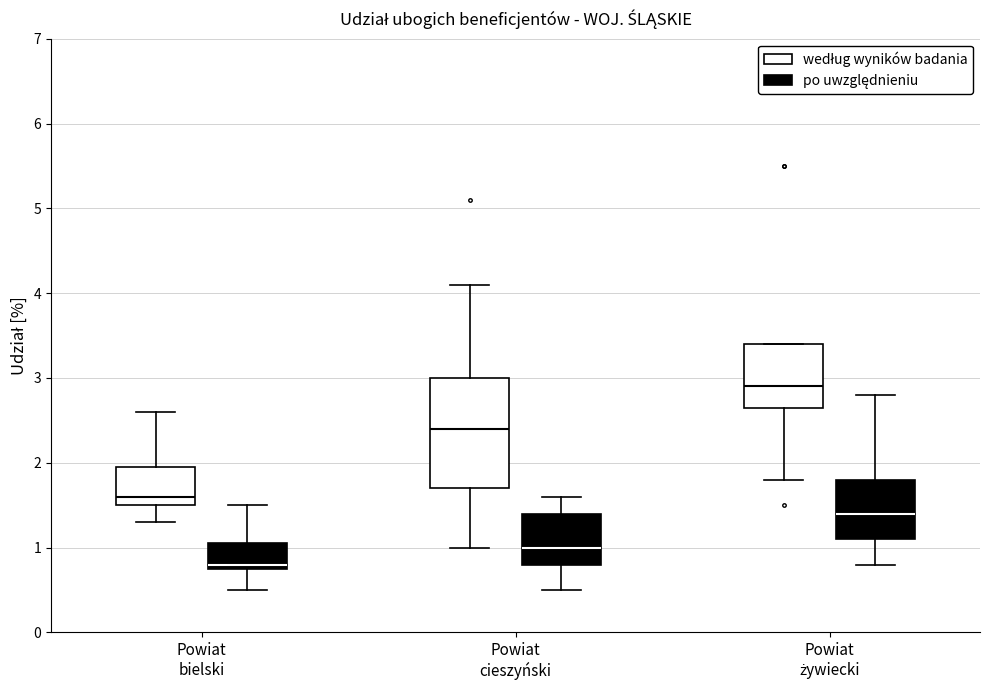

Reading left to right, transcribe this box plot: for each box, give where its median line is, the range the box spans, and where its two whiskers end, as read against the y-axis. The values are not printed on the chart, so give them approximately, as read against the axis.

Powiat bielski (według wyników badania): median 1.6, box 1.5 to 2.0, whiskers 1.3 to 2.6
Powiat bielski (po uwzględnieniu): median 0.8 (just above the box's lower edge), box 0.8 to 1.1, whiskers 0.5 to 1.5
Powiat cieszyński (według wyników badania): median 2.4, box 1.7 to 3.0, whiskers 1.0 to 4.1
Powiat cieszyński (po uwzględnieniu): median 1.0, box 0.8 to 1.4, whiskers 0.5 to 1.6
Powiat żywiecki (według wyników badania): median 2.9, box 2.7 to 3.4, whiskers 1.8 to 3.4
Powiat żywiecki (po uwzględnieniu): median 1.4, box 1.1 to 1.8, whiskers 0.8 to 2.8